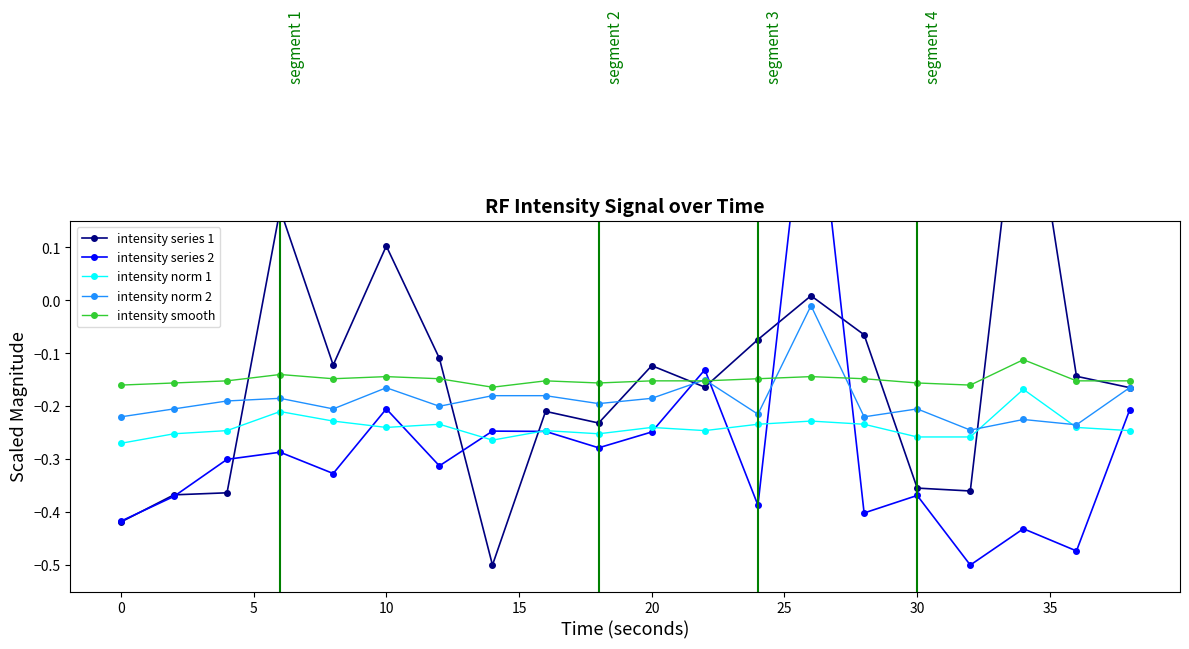

True or false: intensity norm 1 and intensity smooth cross at least once.

False